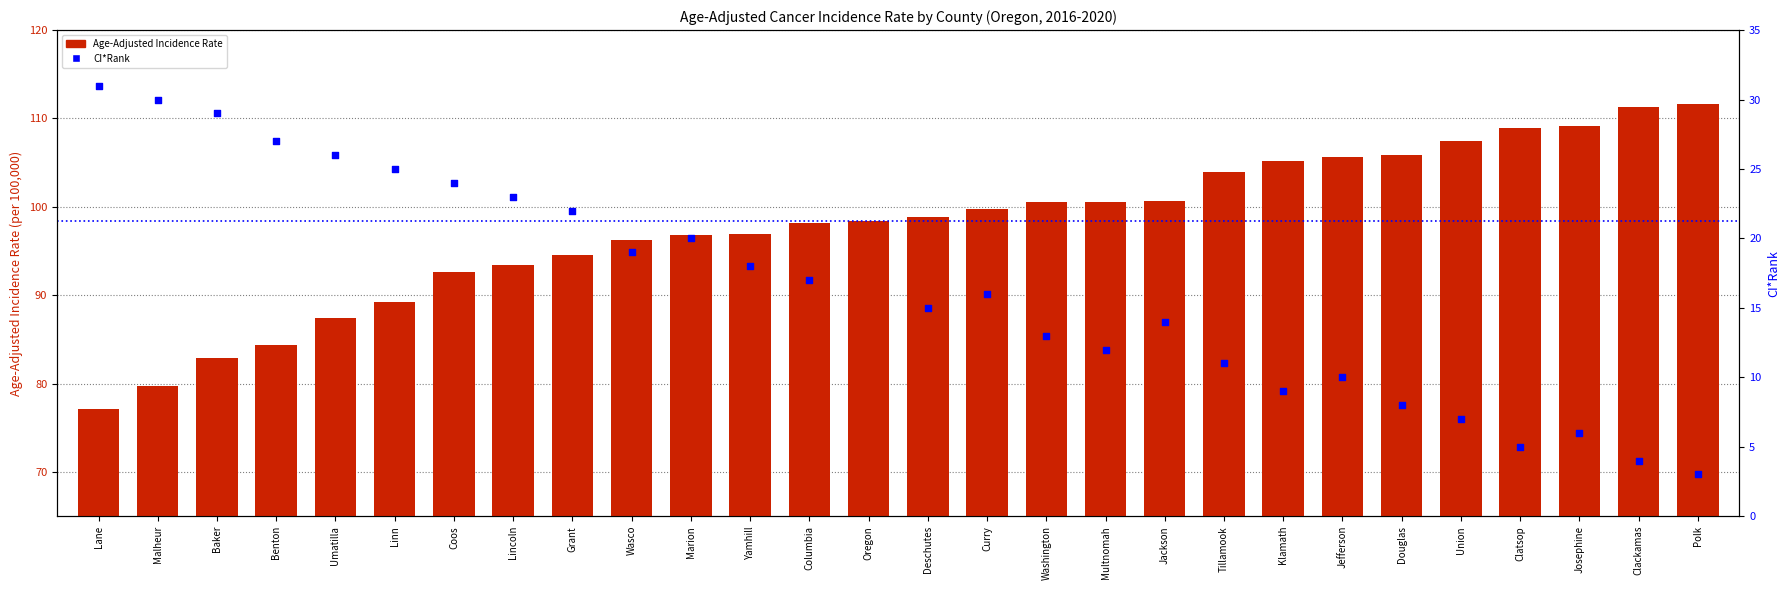

Which series contains the lowest Y value?

CI*Rank